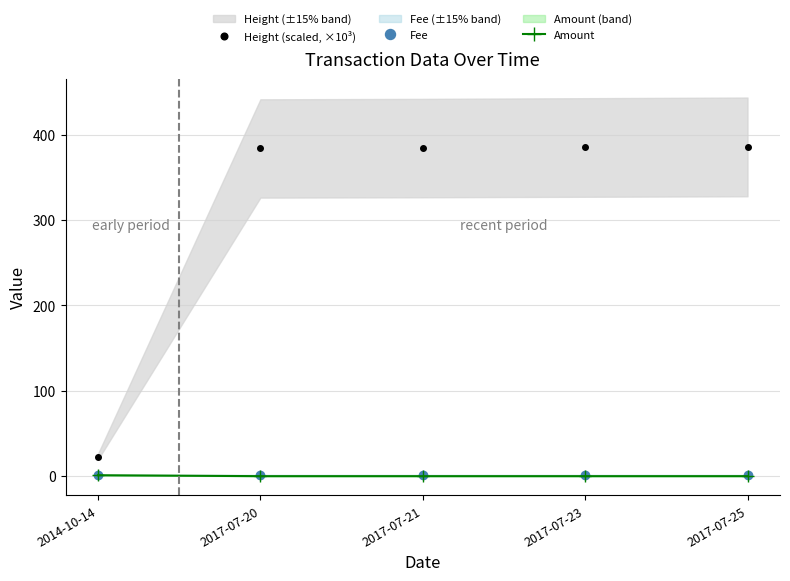

Which series has the largest range (max minus min)?

Height (scaled, ×10³)